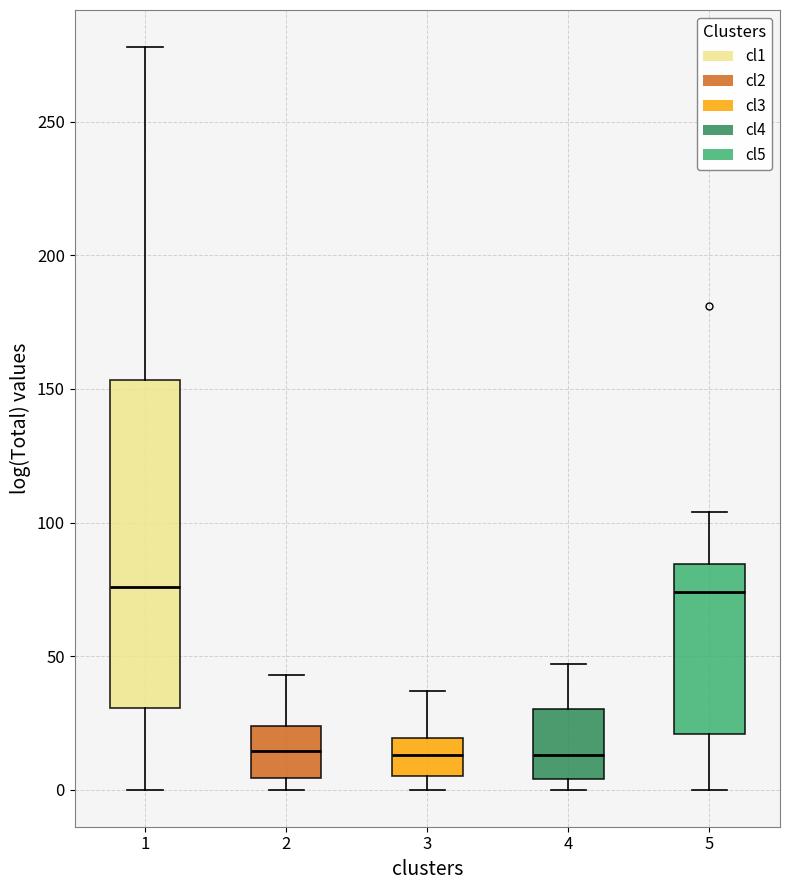

Reading left to right, transcribe this box plot: for each box, give where its median line is, the range the box spans, and where its two whiskers end, as read against the y-axis. The values are not printed on the chart, so give them approximately, as read against the axis.

1: median 75, box 30 to 155, whiskers 0 to 280
2: median 15, box 5 to 25, whiskers 0 to 45
3: median 15, box 5 to 20, whiskers 0 to 35
4: median 15, box 5 to 30, whiskers 0 to 45
5: median 75, box 20 to 85, whiskers 0 to 105